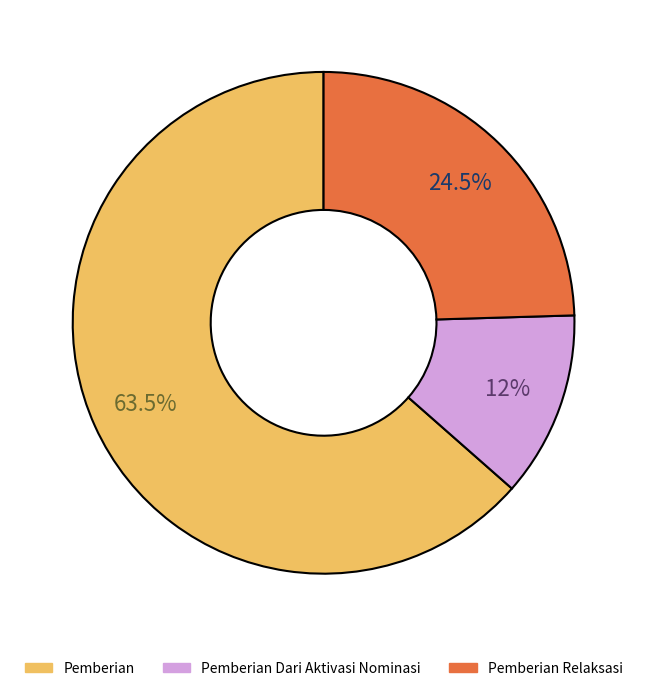

Count the number of slices in the pie.

3